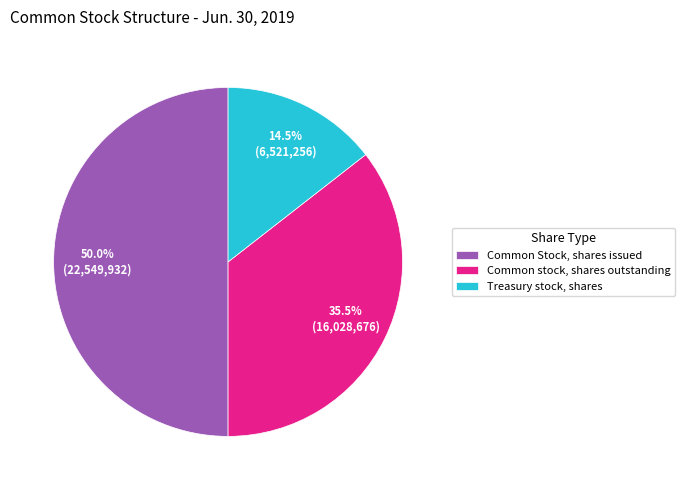

Does Common stock, shares outstanding represent more than half of the total?

No